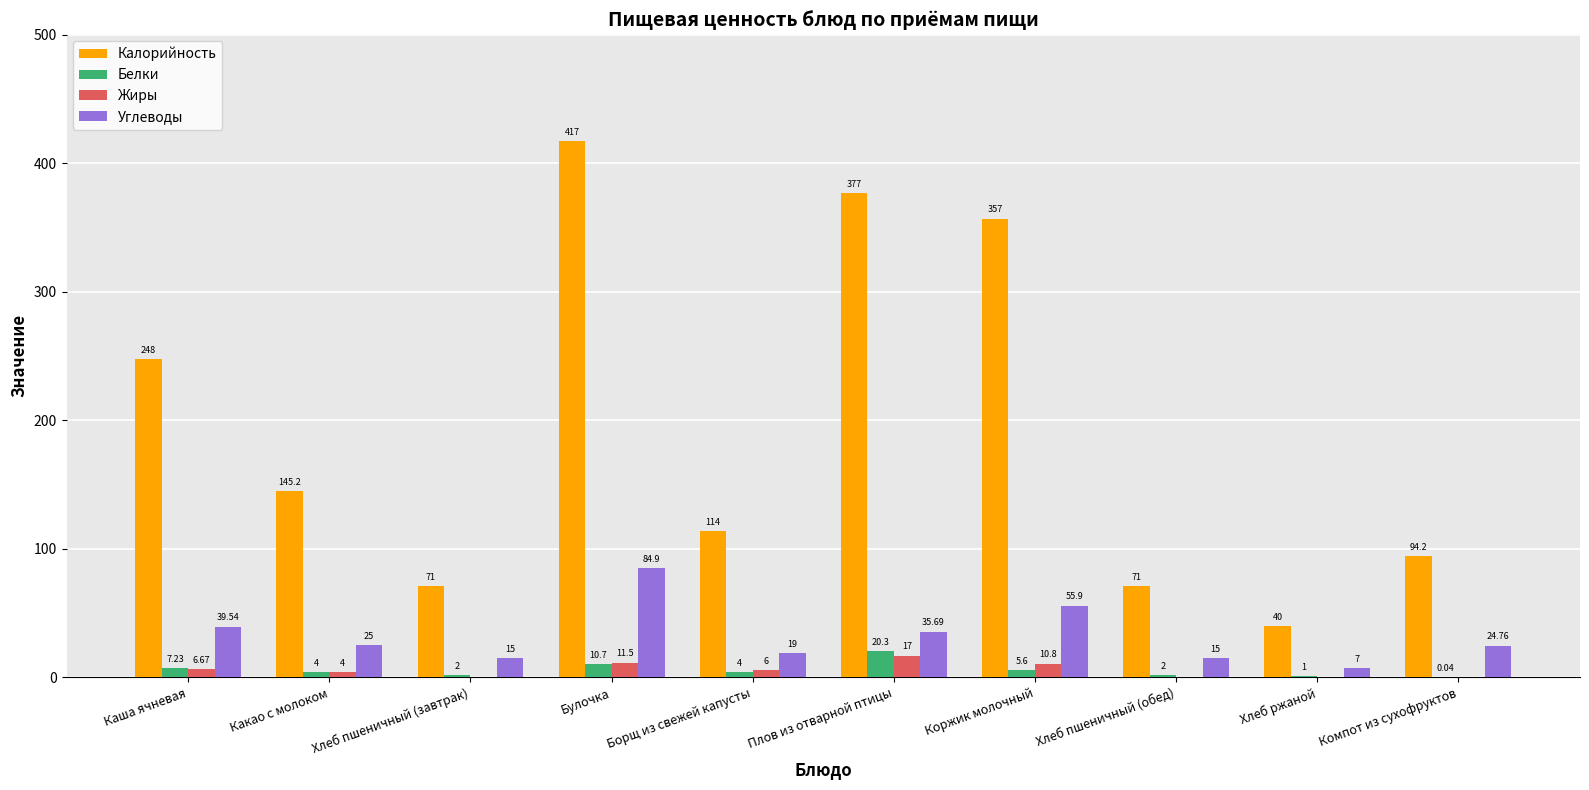

What is the average value of the Жиры series?

5.6